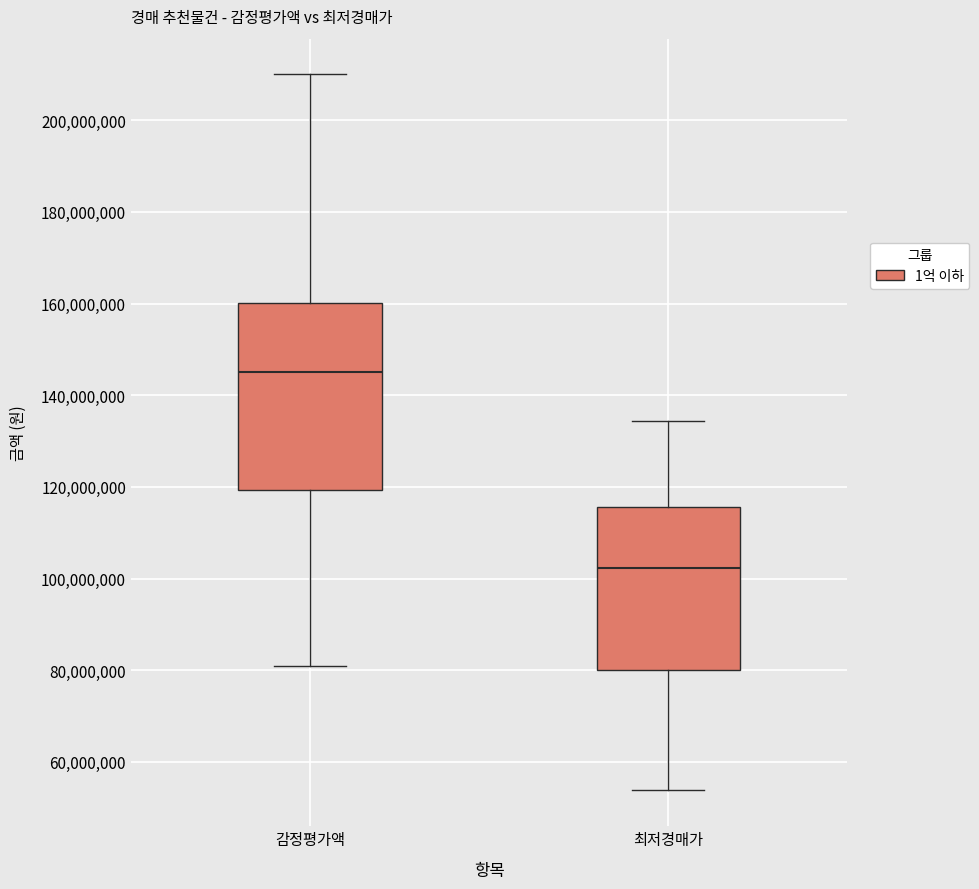

Reading left to right, read every box against the y-axis: the position of its median line, the range the box covers, and the ends of its whiskers. The values are not printed on the chart, so give them approximately, as read against the axis.

감정평가액: median 146000000, box 120000000 to 160000000, whiskers 82000000 to 210000000
최저경매가: median 102000000, box 80000000 to 116000000, whiskers 54000000 to 134000000